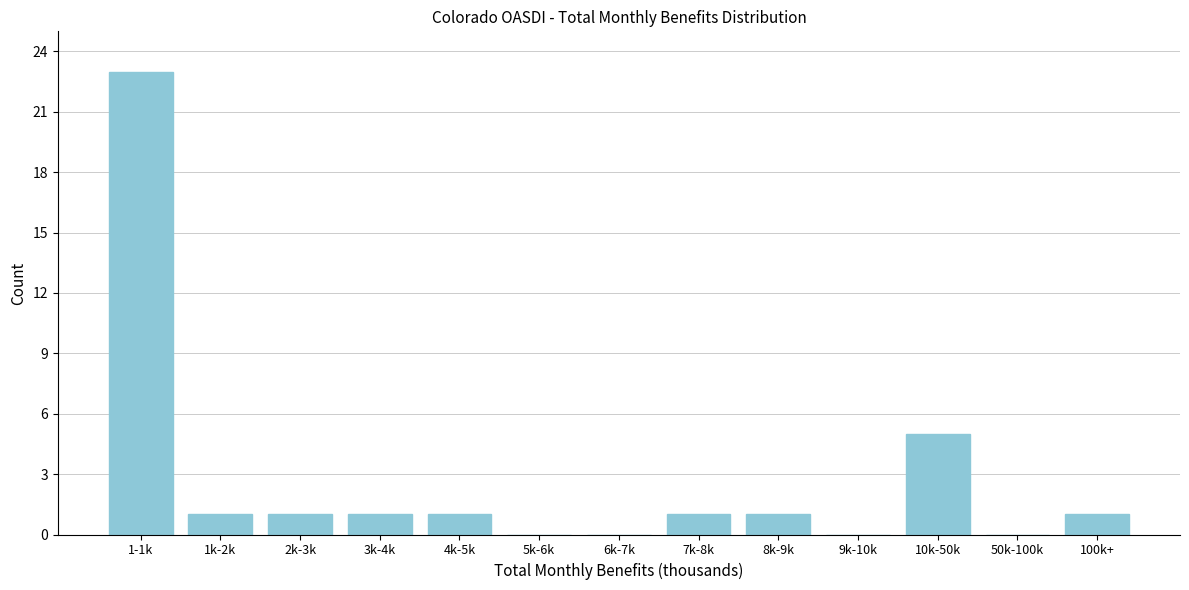

Reading left to right, list all the values displayed in this chart.

1-1k=23	1k-2k=1	2k-3k=1	3k-4k=1	4k-5k=1	5k-6k=0	6k-7k=0	7k-8k=1	8k-9k=1	9k-10k=0	10k-50k=5	50k-100k=0	100k+=1